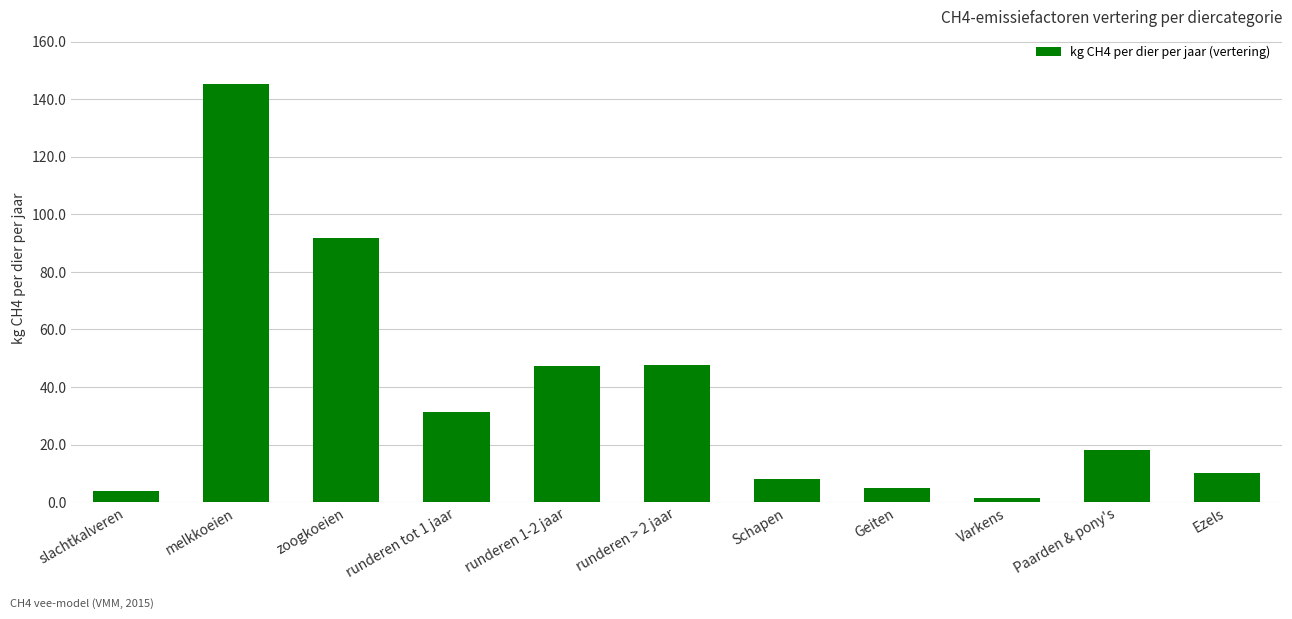

What is the maximum value shown in the chart?

145.2